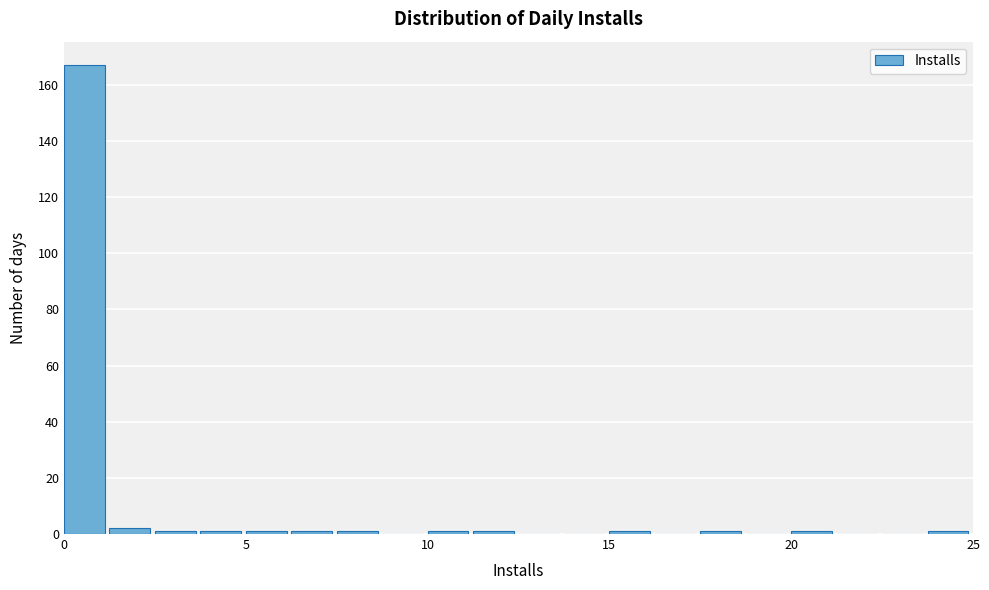

Read against the x-axis, roughly where is the centre of the tallest bar?

0.5